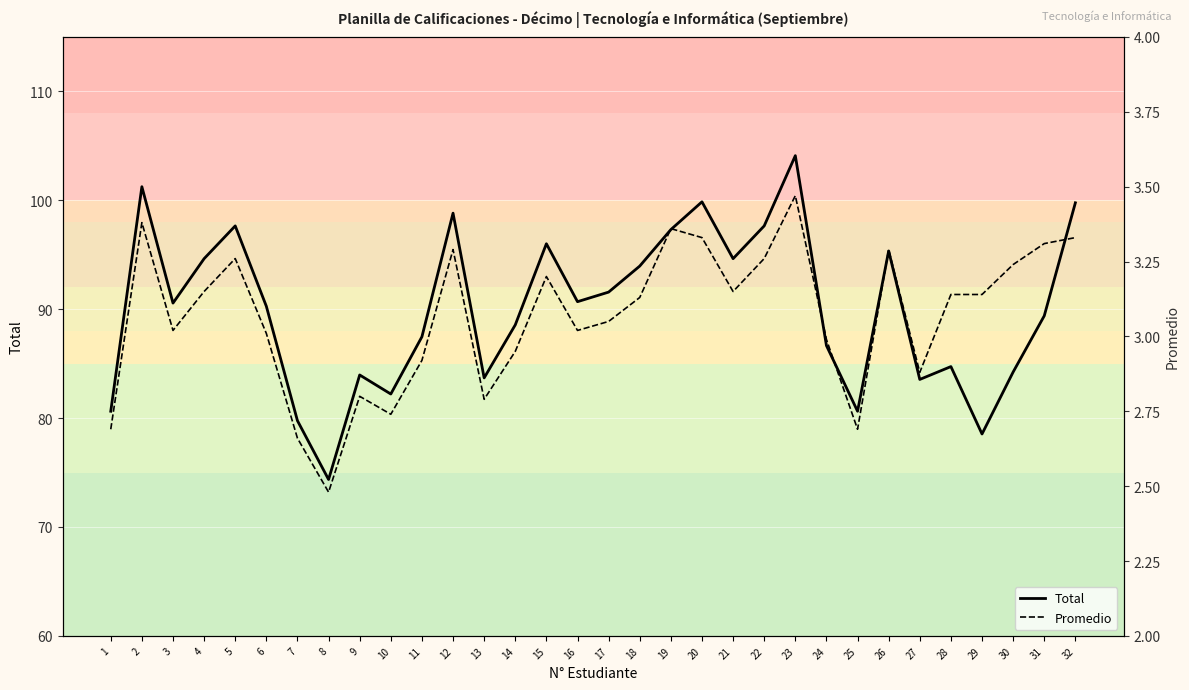

In Total, how many points are lower than both neighbors (excluding endpoints)?

9